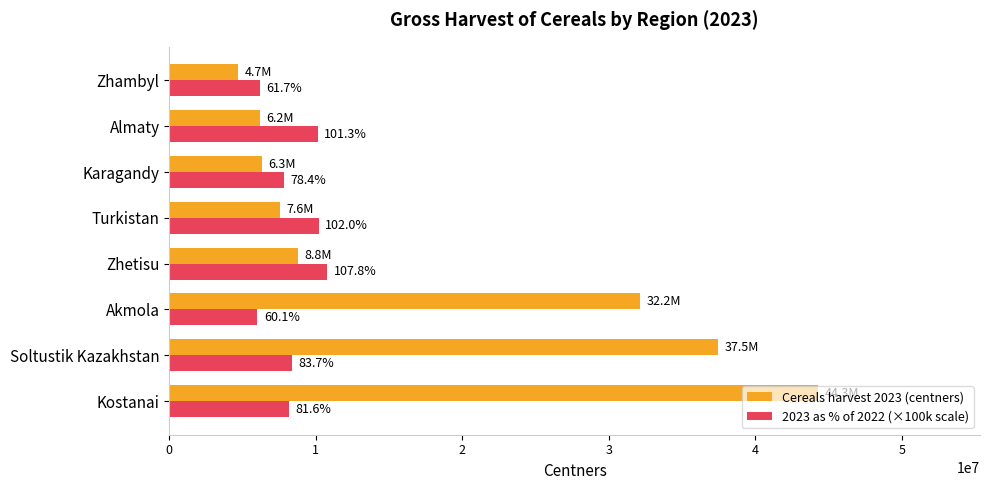

What are all the series names shown in the legend?

Cereals harvest 2023 (centners), 2023 as % of 2022 (×100k scale)